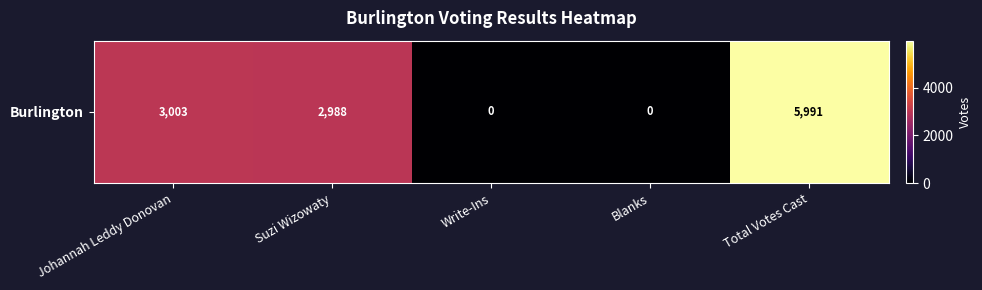

What is the greatest value displayed?

5991